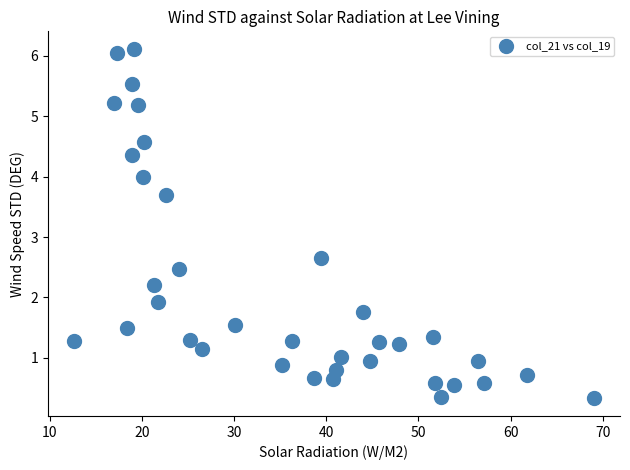

What is the range of Y values (max minus min)?

5.8